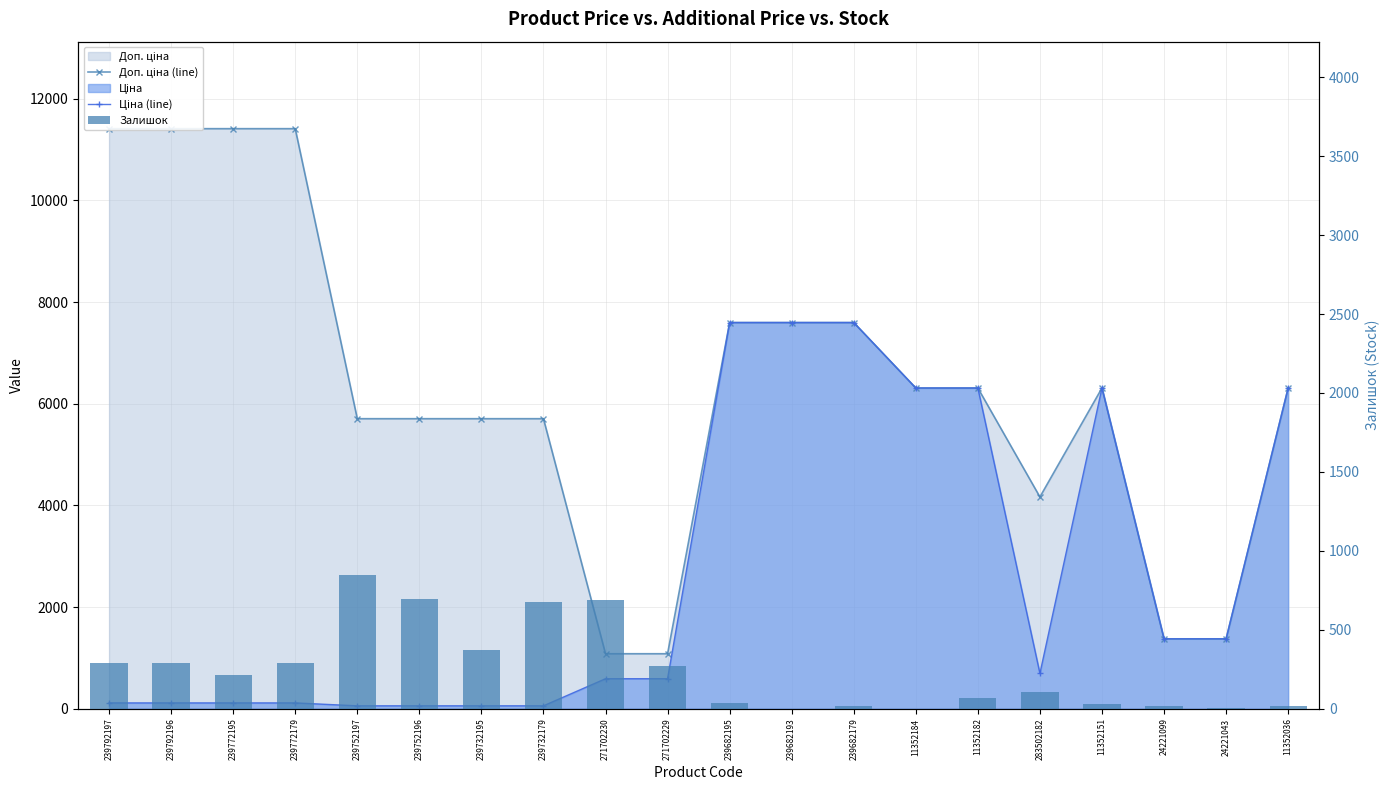

List the series in order of their overall mean, highest first.

Доп. ціна (line), Ціна (line), Залишок